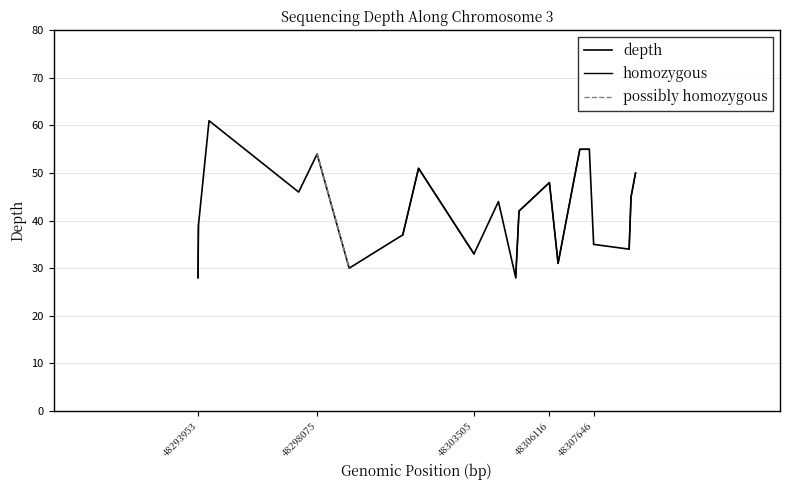

How many interior local valleys does the homozygous series have?

1